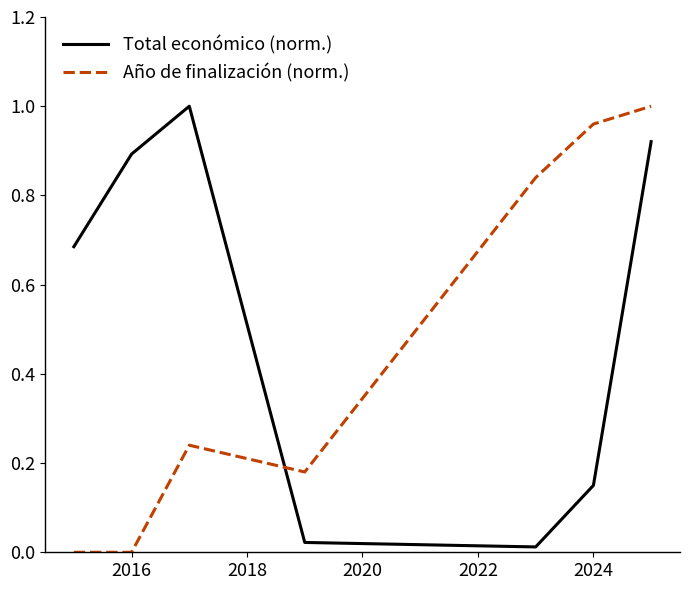

Which series has the largest total across all categories?

Total económico (norm.)